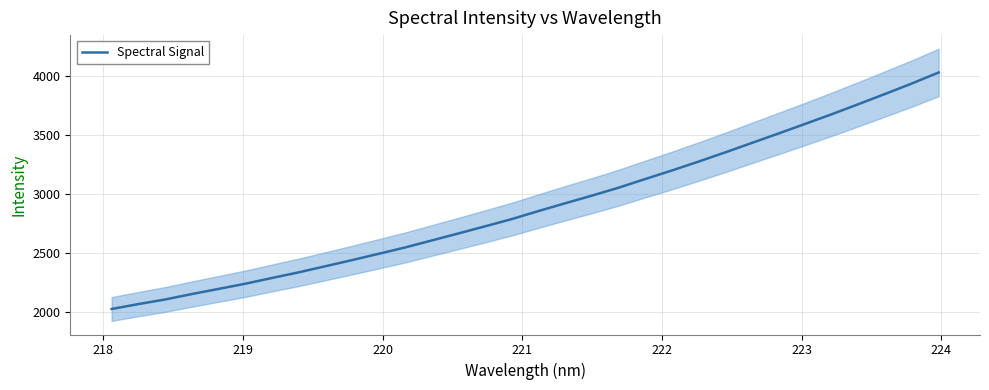

What is the maximum value for Spectral Signal?

4028.5